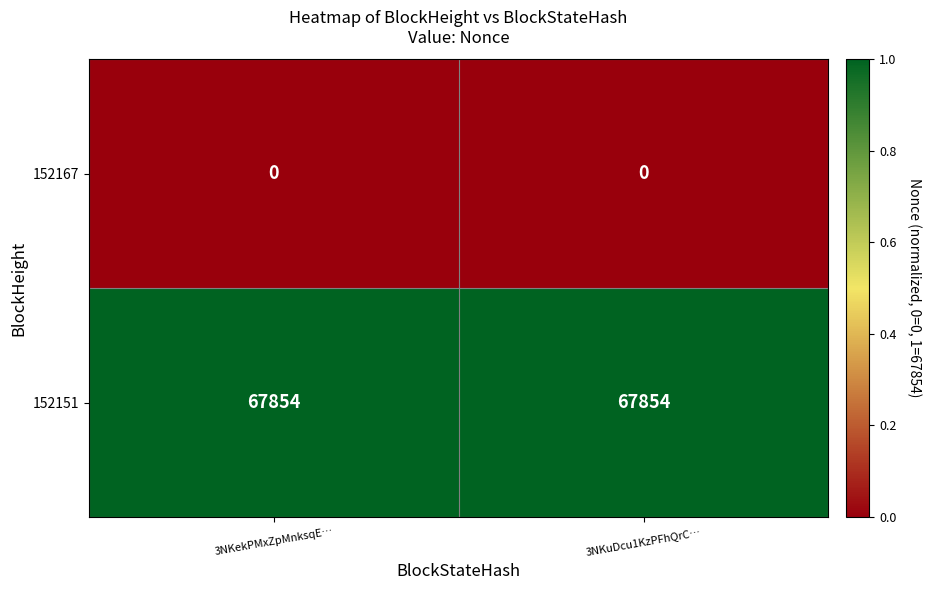

Reading left to right, transcribe all the data shown in this chart.

152167: 0	0
152151: 67854	67854